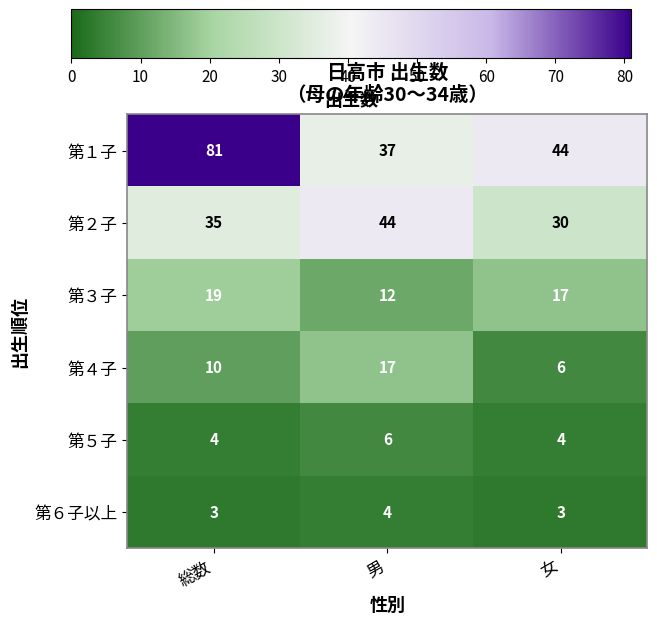

At which label does 第１子 reach its peak?

総数